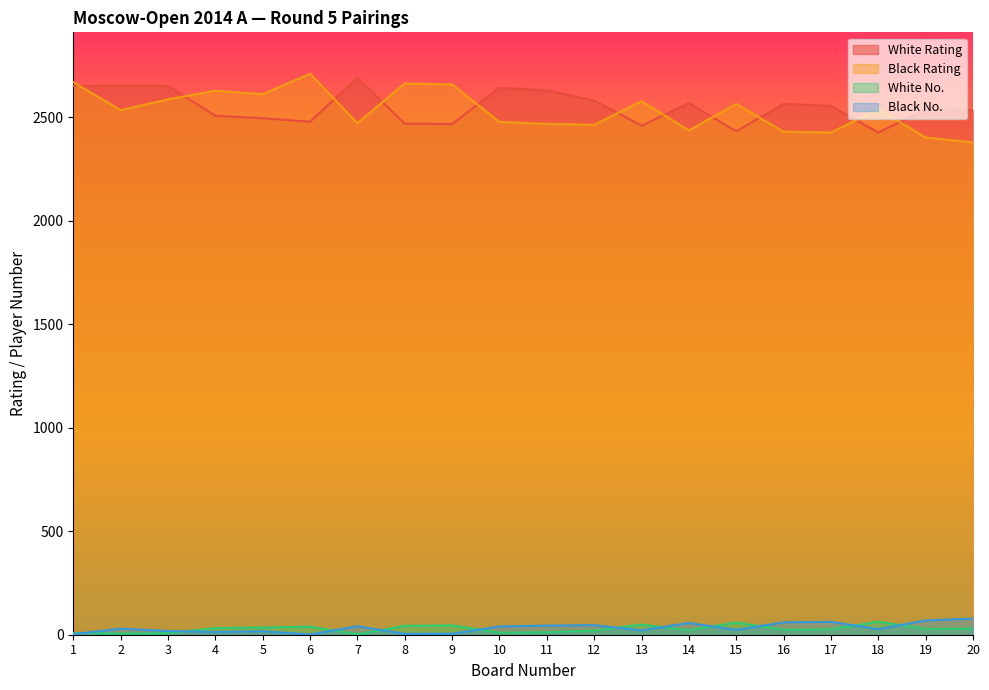

Reading left to right, what are all the values shown in this chart?

White Rating: 1=2651	2=2653	3=2651	4=2507	5=2495	6=2478	7=2690	8=2469	9=2467	10=2642	11=2630	12=2581	13=2459	14=2568	15=2432	16=2564	17=2555	18=2426	19=2536	20=2534
Black Rating: 1=2669	2=2534	3=2586	4=2628	5=2611	6=2710	7=2471	8=2663	9=2658	10=2477	11=2468	12=2463	13=2577	14=2436	15=2564	16=2430	17=2426	18=2539	19=2402	20=2378
White No.: 1=8	2=6	3=7	4=32	5=35	6=39	7=2	8=43	9=45	10=10	11=12	12=20	13=49	14=22	15=59	16=24	17=26	18=63	19=28	20=30
Black No.: 1=3	2=29	3=18	4=13	5=17	6=1	7=41	8=4	9=5	10=40	11=44	12=46	13=21	14=57	15=23	16=60	17=62	18=27	19=69	20=78